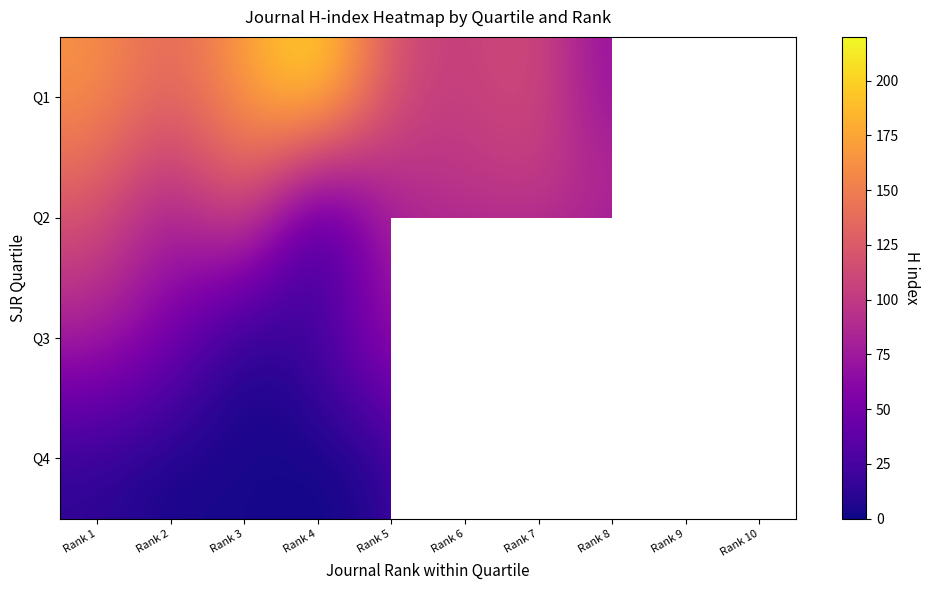

How many series are shown in this chart?

4